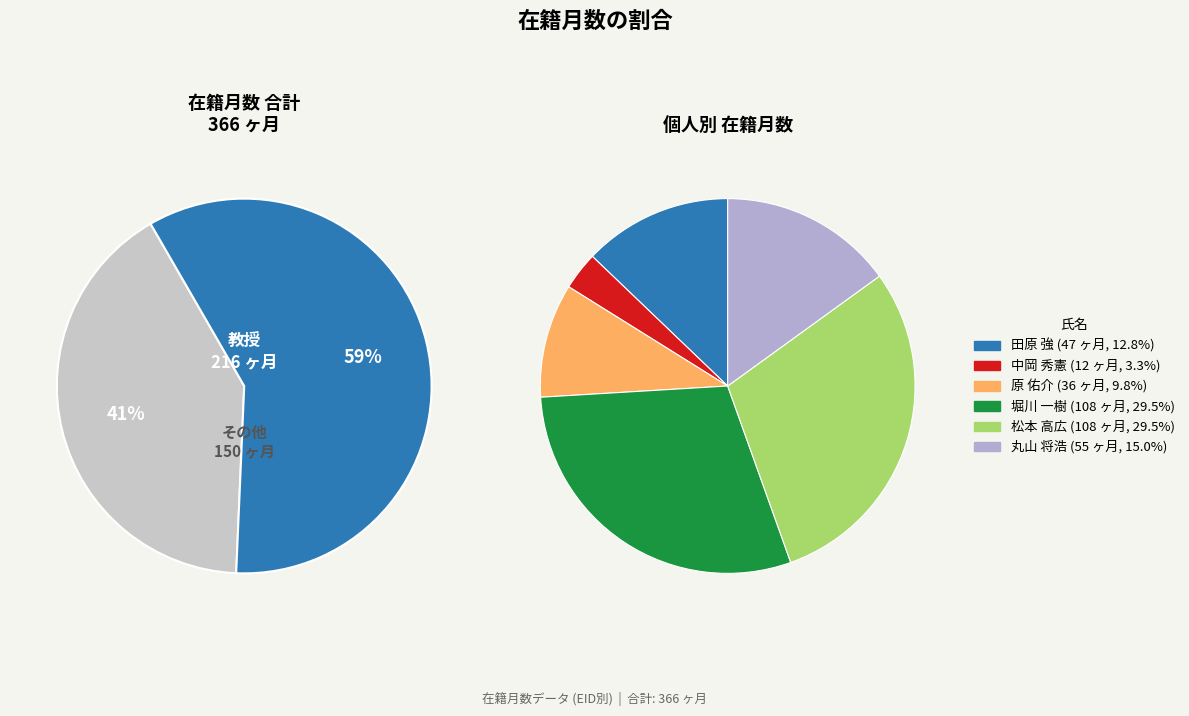

Which has a higher value, 中岡 秀憲 or 田原 強?

田原 強